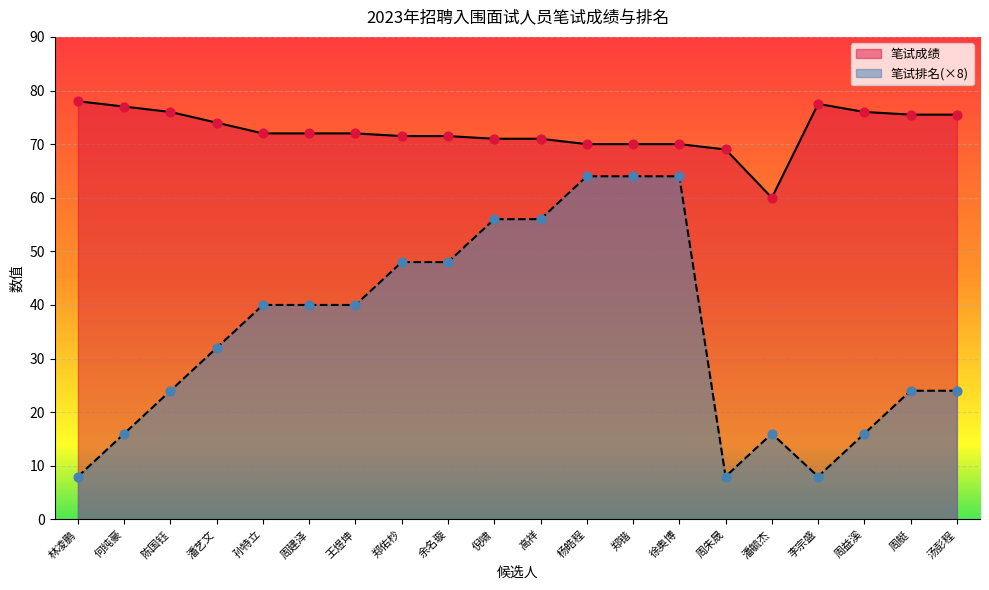

What are all the series names shown in the legend?

笔试成绩, 笔试排名(×8)